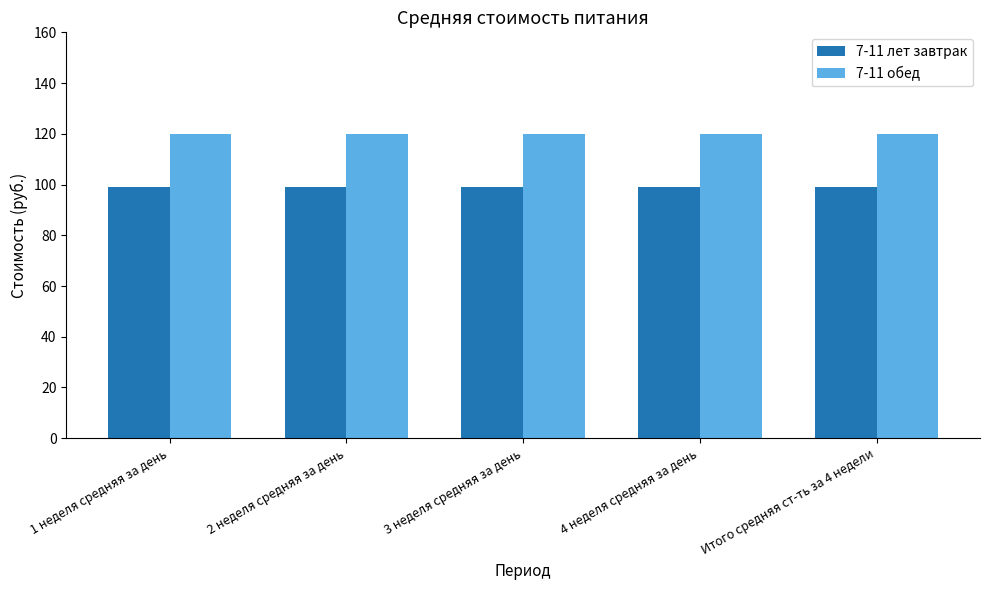

Is the value of 7-11 лет завтрак at 1 неделя средняя за день greater than the value of 7-11 обед at 1 неделя средняя за день?

No